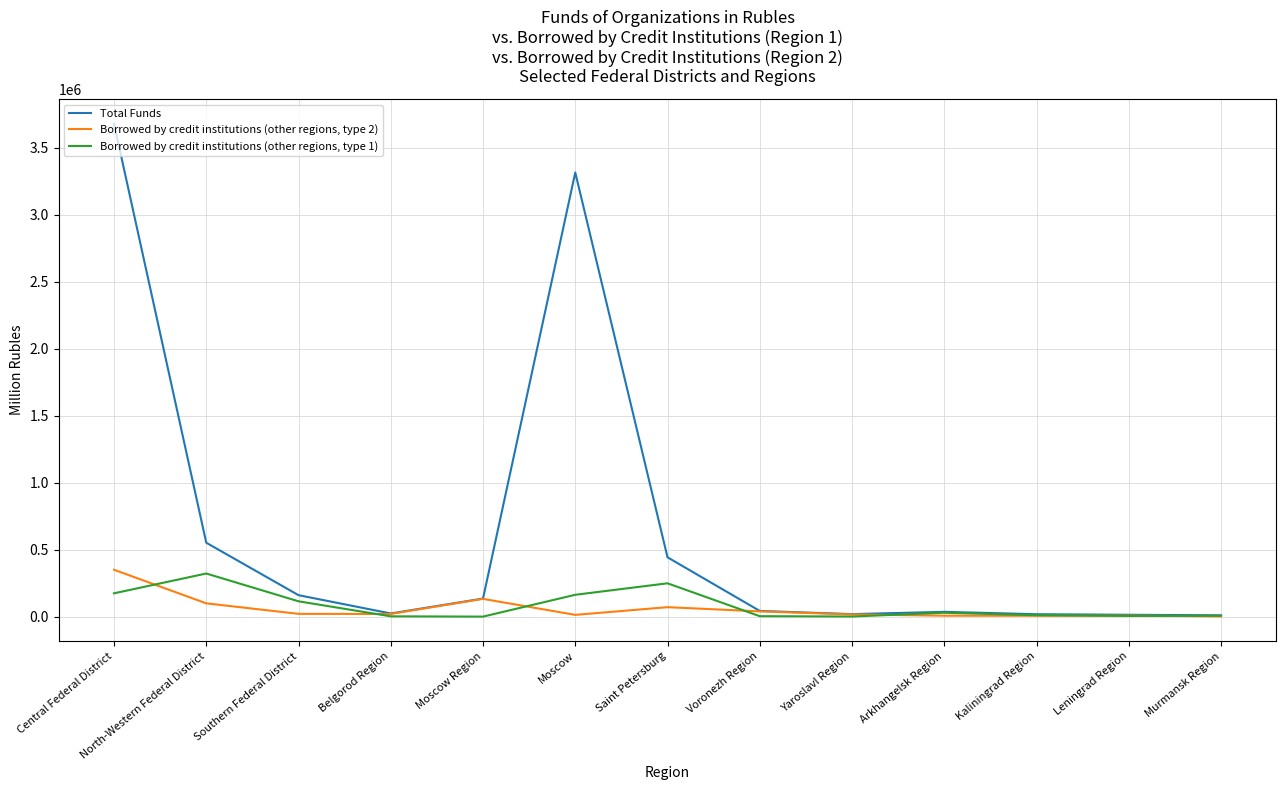

What is the minimum value for Total Funds?

9642